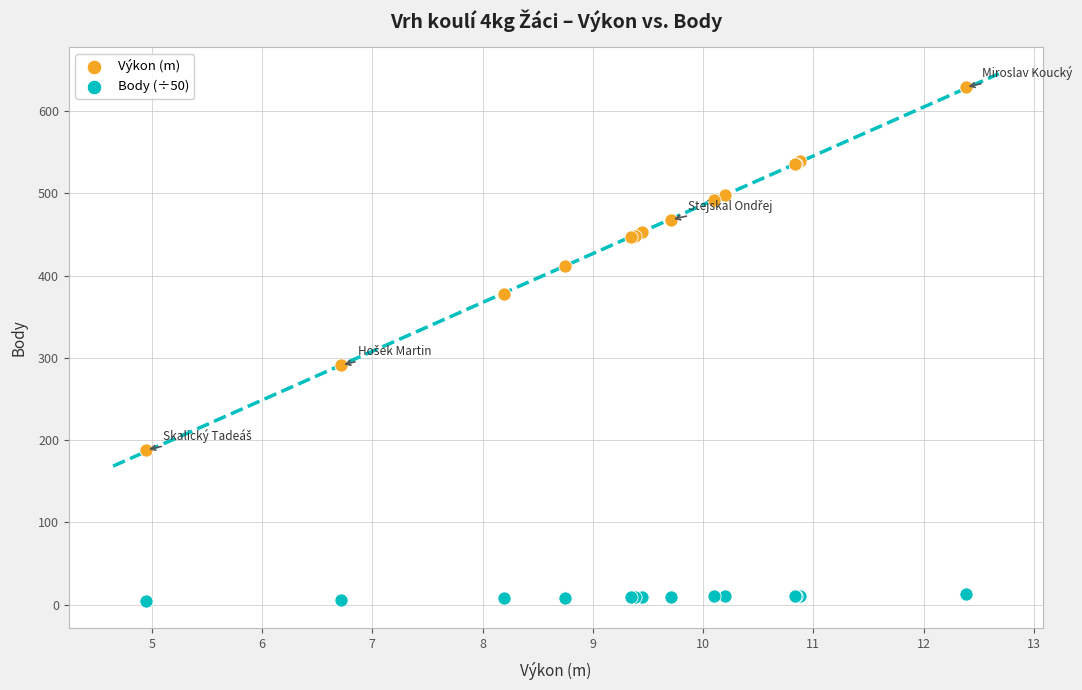

What are all the series names shown in the legend?

Výkon (m), Body (÷50)